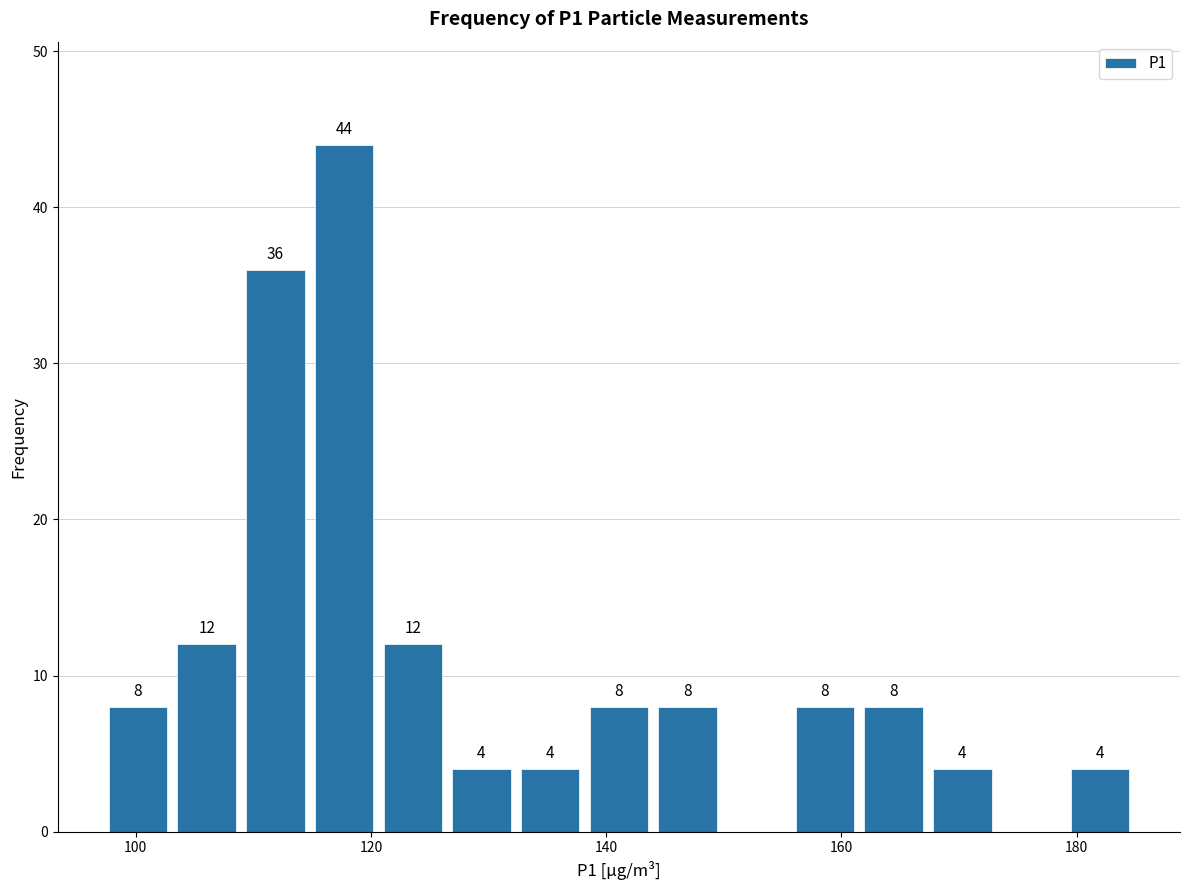

Around what value on the x-axis is the tallest bar? Give the approximate position of its centre, as read against the axis.

118